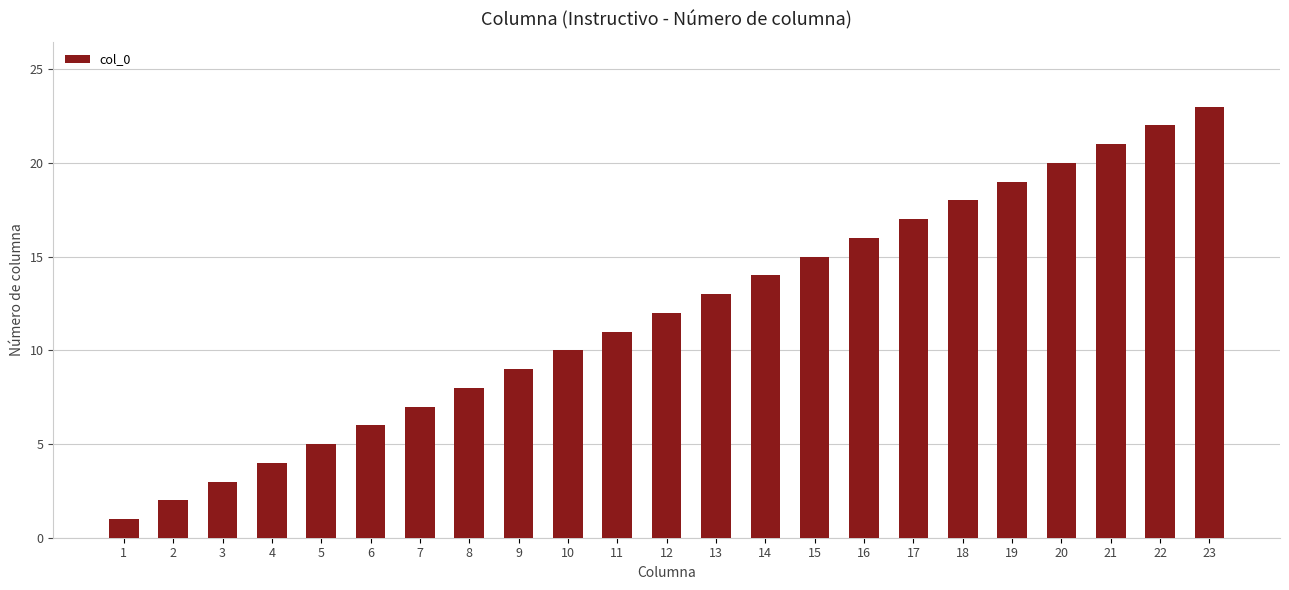

The chart shows a value of 1 at 3. True or false?

False